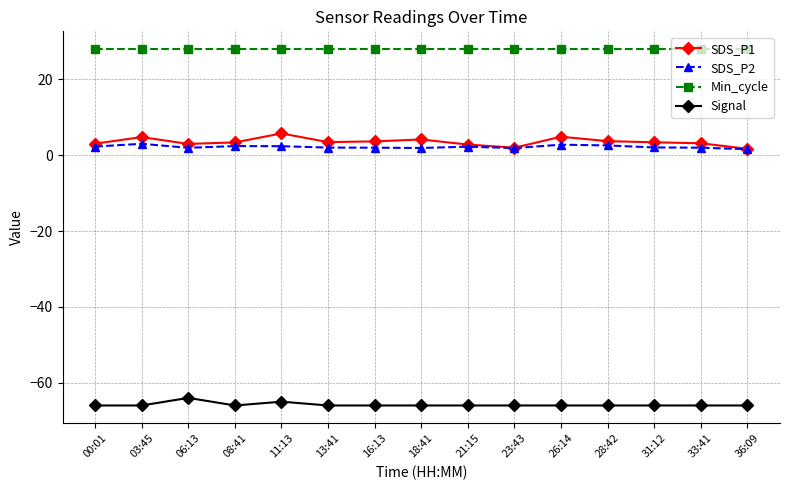

What is the sum of all SDS_P2 values?

33.3